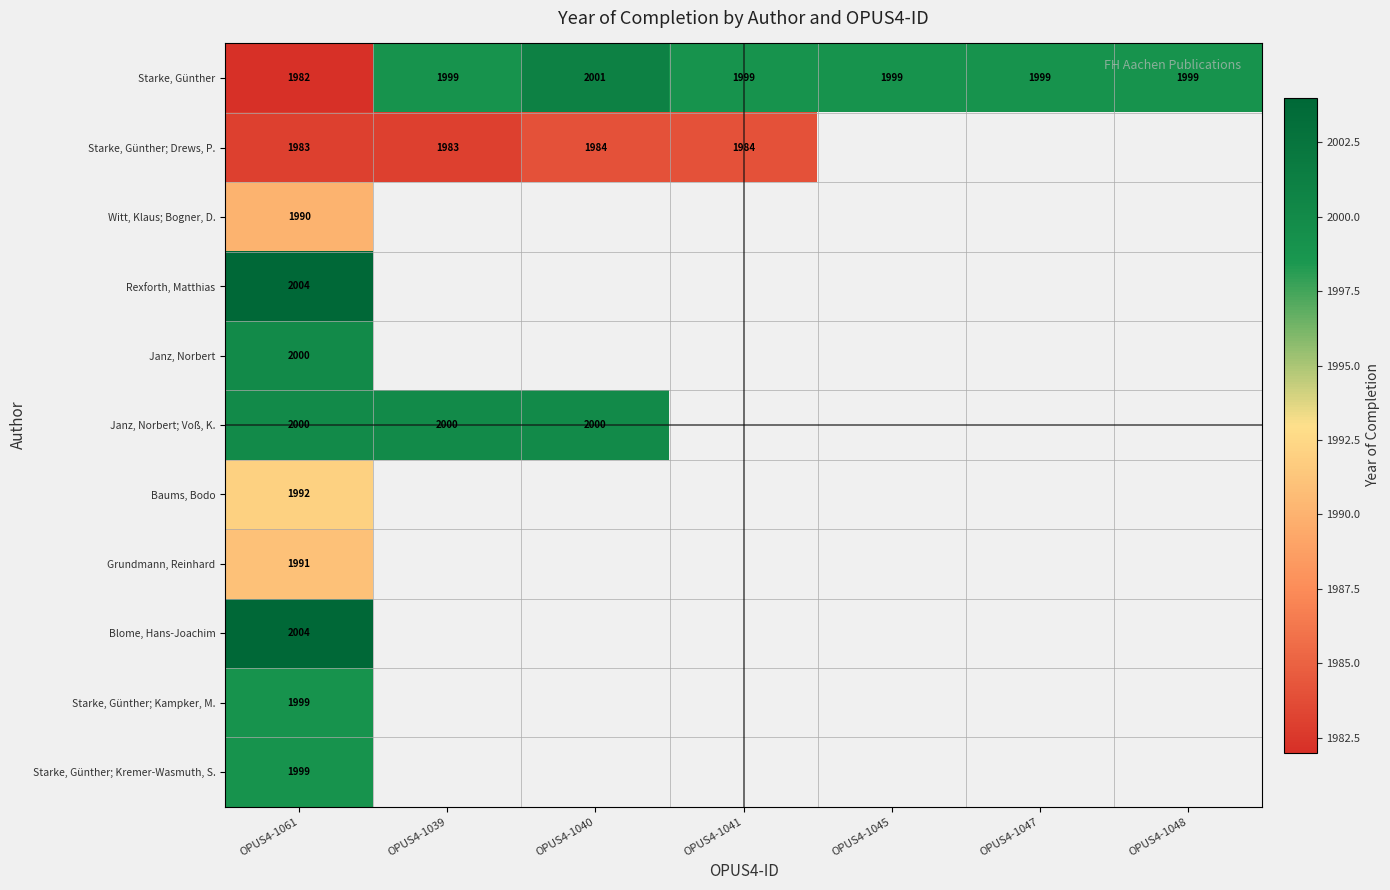

What is the difference between the highest and lowest values at OPUS4-1041?

15.0